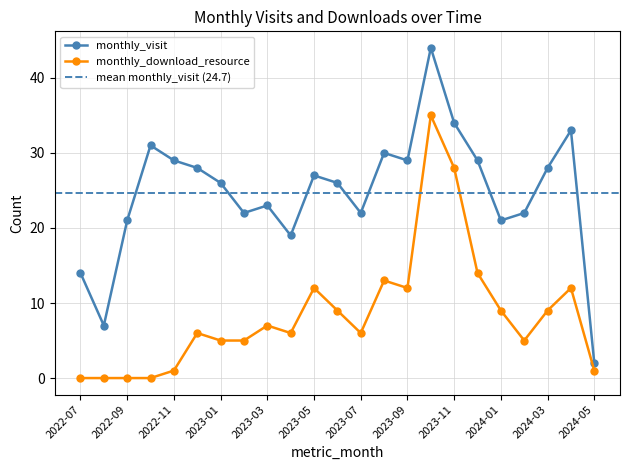

Where is monthly_download_resource nearest to the value 17?

2023-12